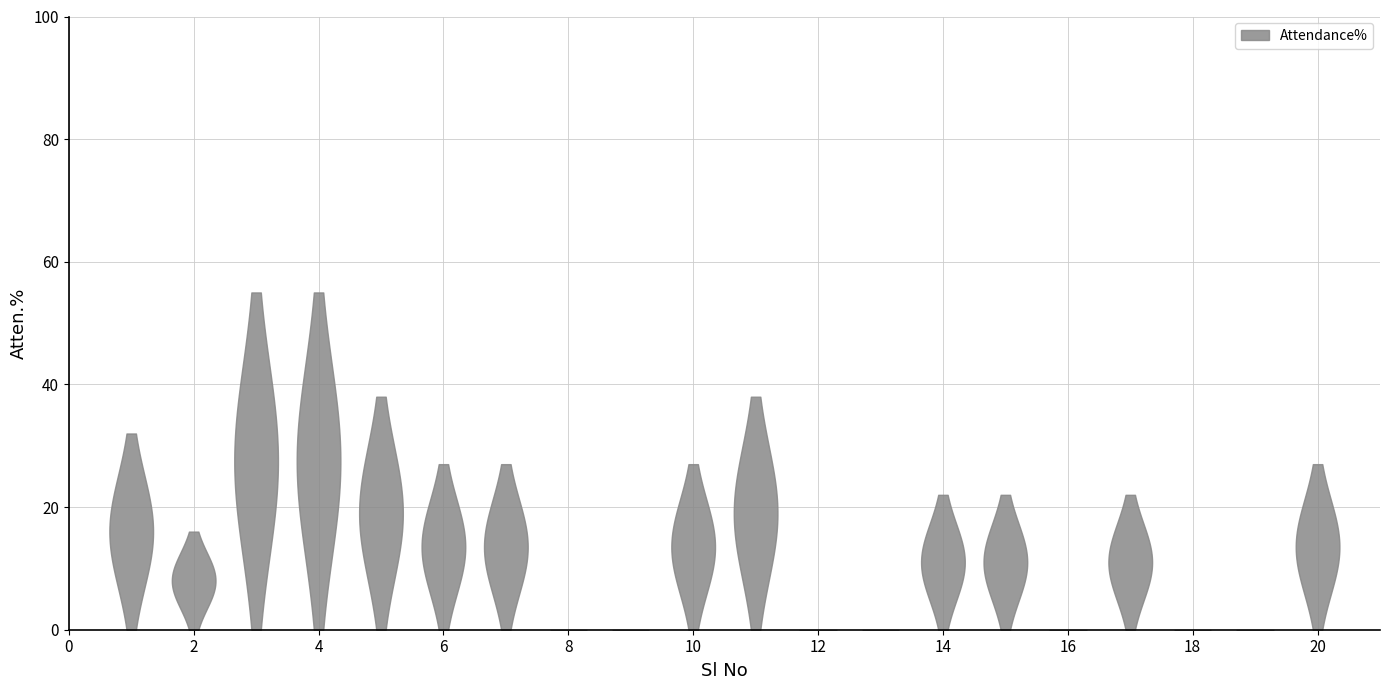

Reading left to right, list all the values displayed in this chart.

1=32	2=16	3=55	4=55	5=38	6=27	7=27	8=0	9=0	10=27	11=38	12=0	13=0	14=22	15=22	16=0	17=22	18=0	19=0	20=27